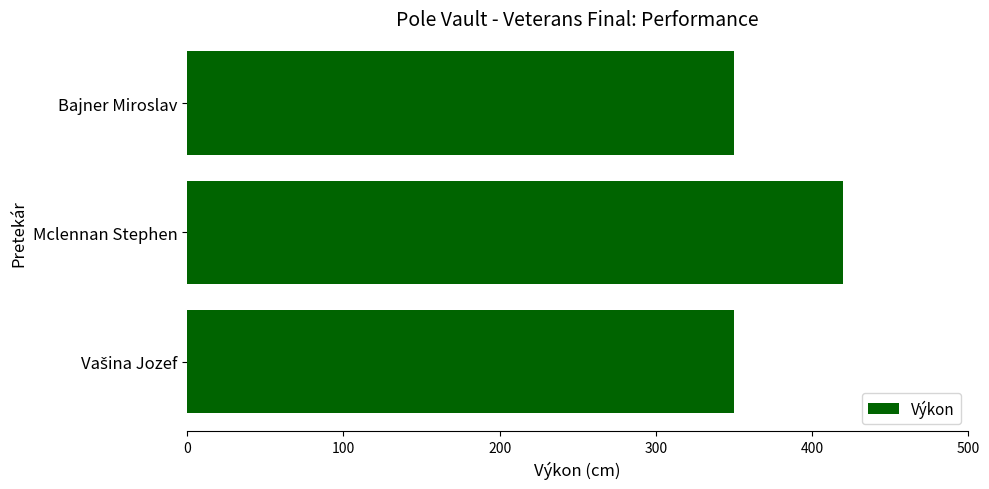

Does the chart contain any negative values?

No